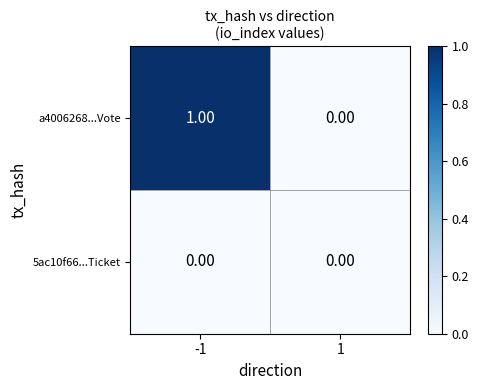

Is the value of 5ac10f66...Ticket at 1 greater than the value of a4006268...Vote at -1?

No